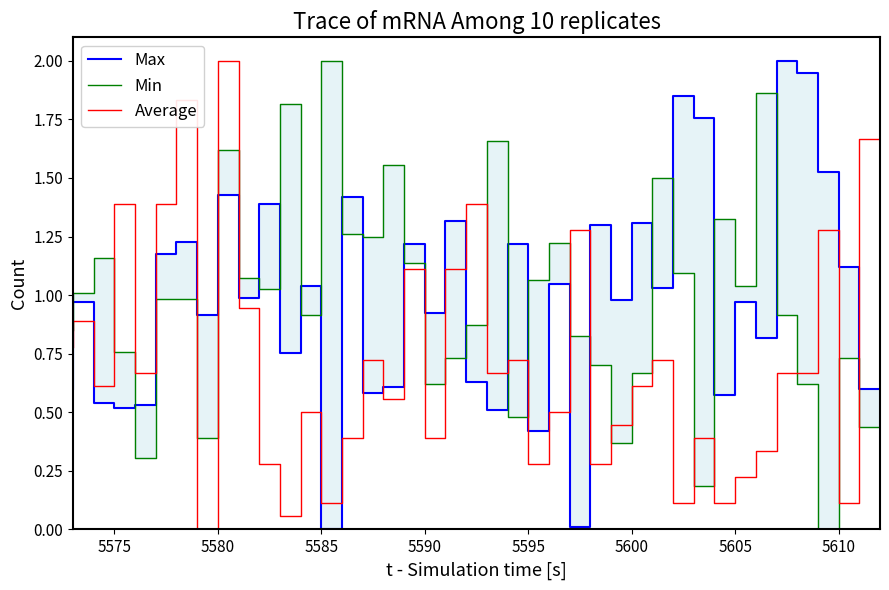

What is the value of the Max point at the 6th from the left?

1.2